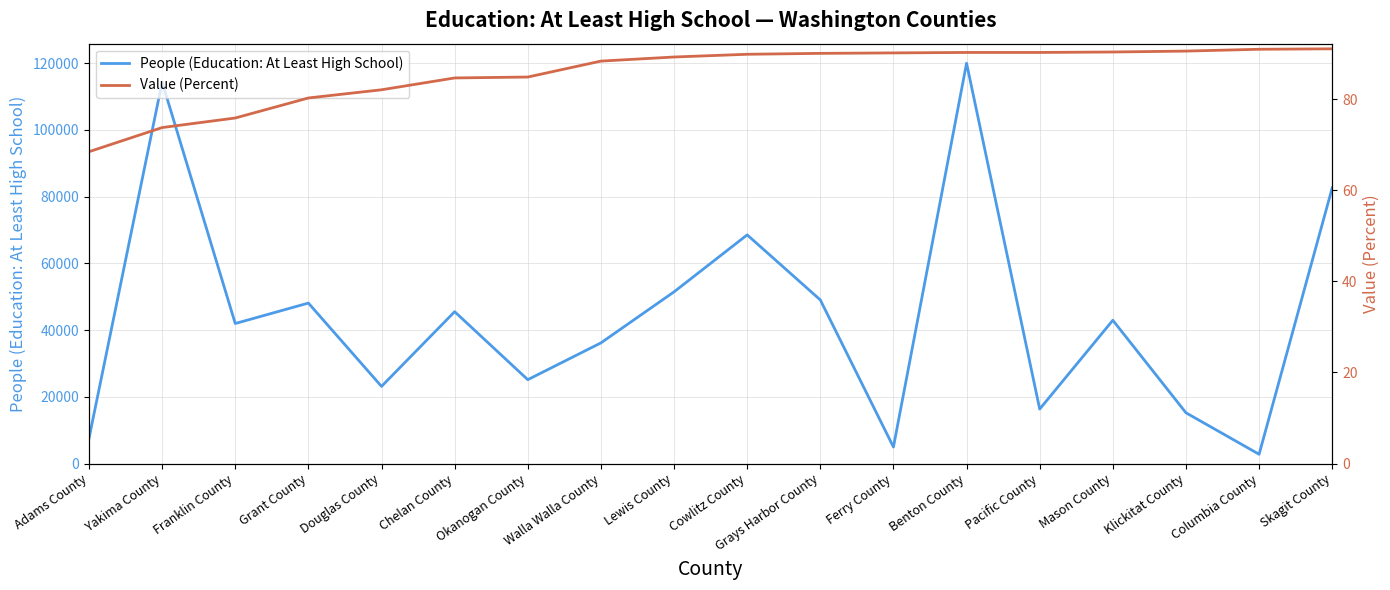

What are all the series names shown in the legend?

People (Education: At Least High School), Value (Percent)